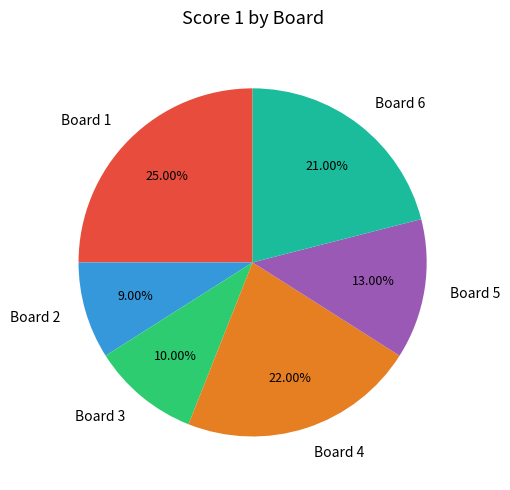

To the nearest percent, what is the difference between the Board 4 and Board 2 slice percentages?

13%